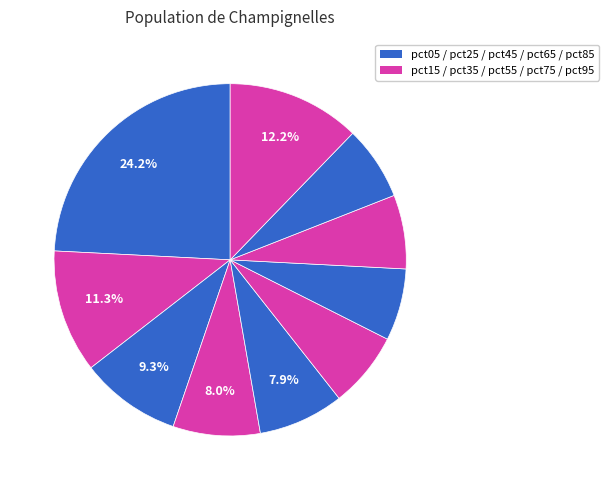

Which slice is the smallest?

pct65